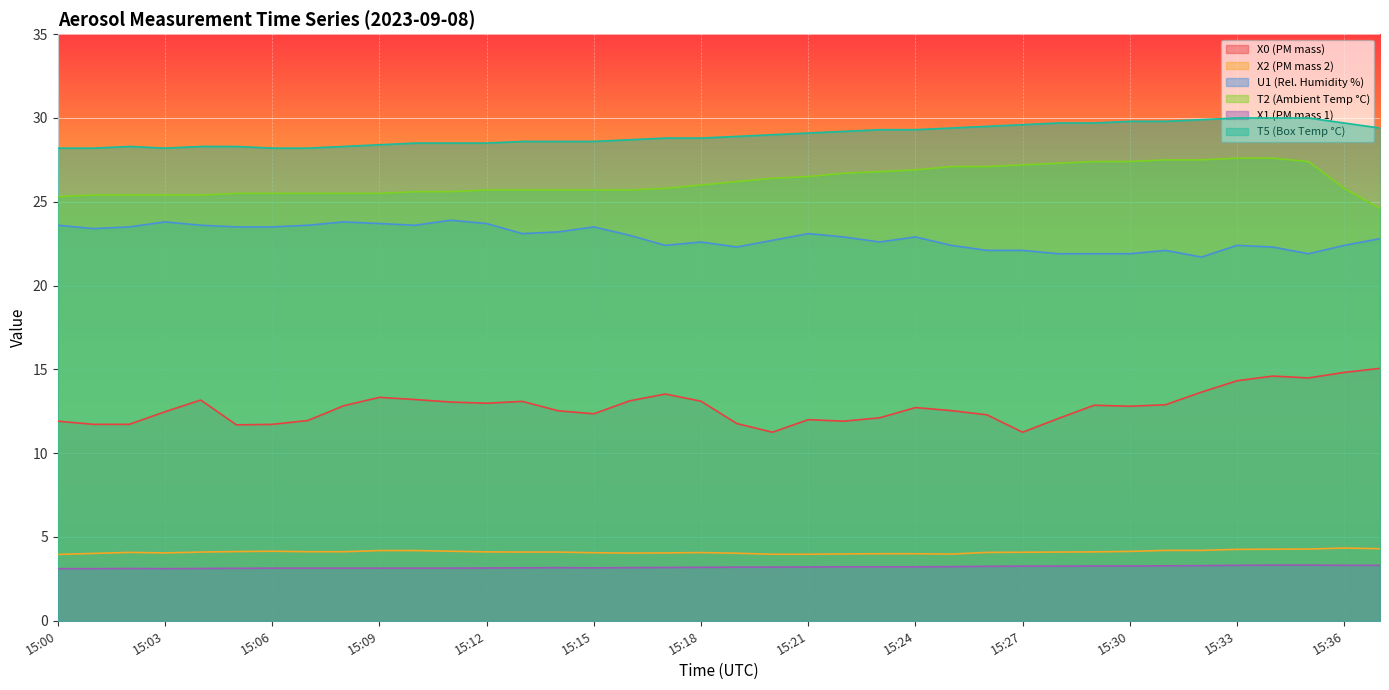

At how many categories does at least one series exceed 6?

38